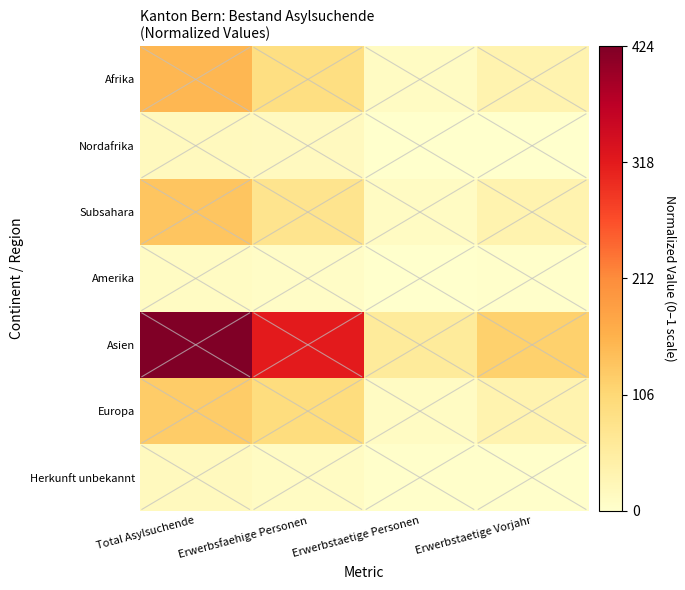

How many data points does each series have?

4